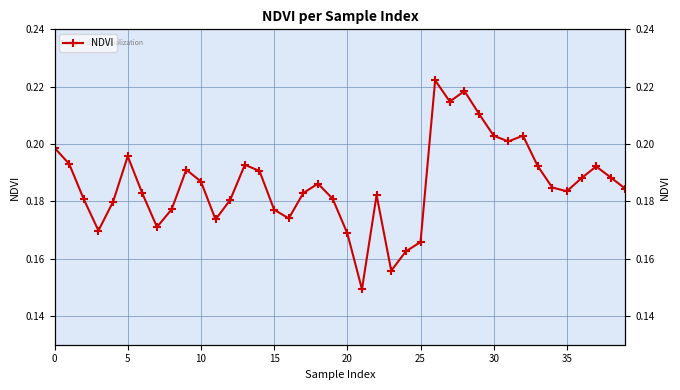

At which category does the chart reach its peak across all series?

26